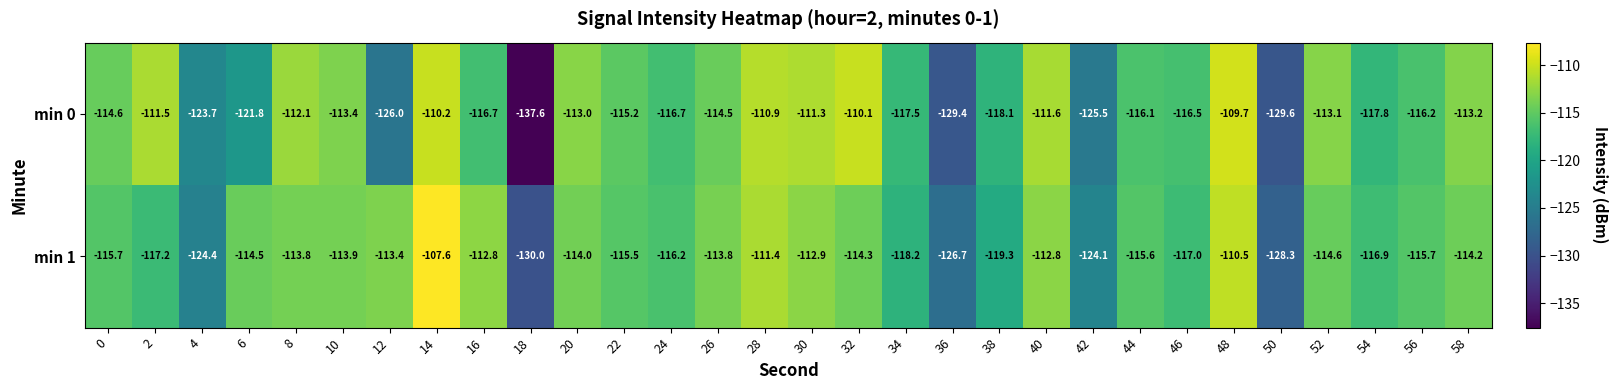

At which label is min 0 closest to -123?

4